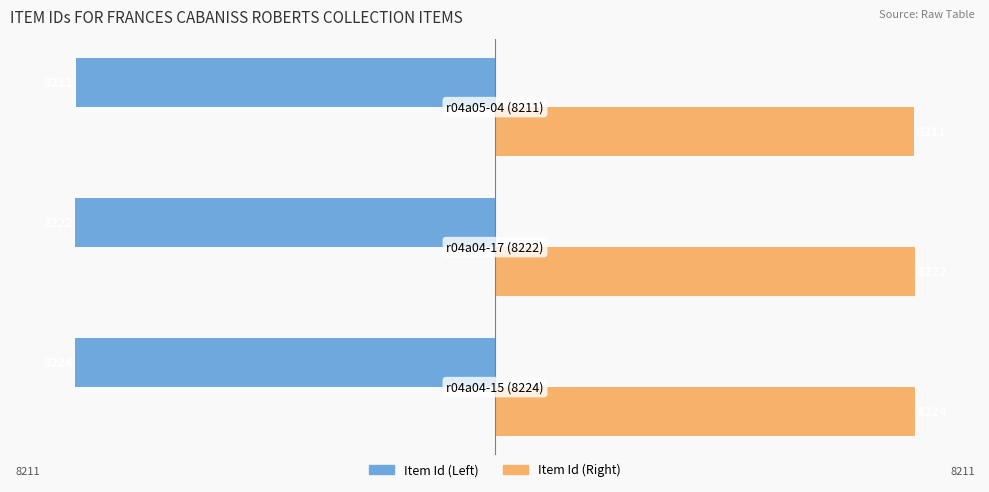

What is the highest value of the Item Id (Right) series?

8224